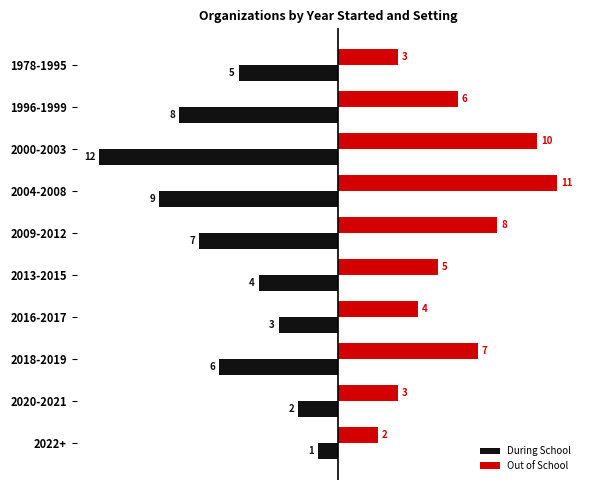

Which series has the widest spread of values?

During School